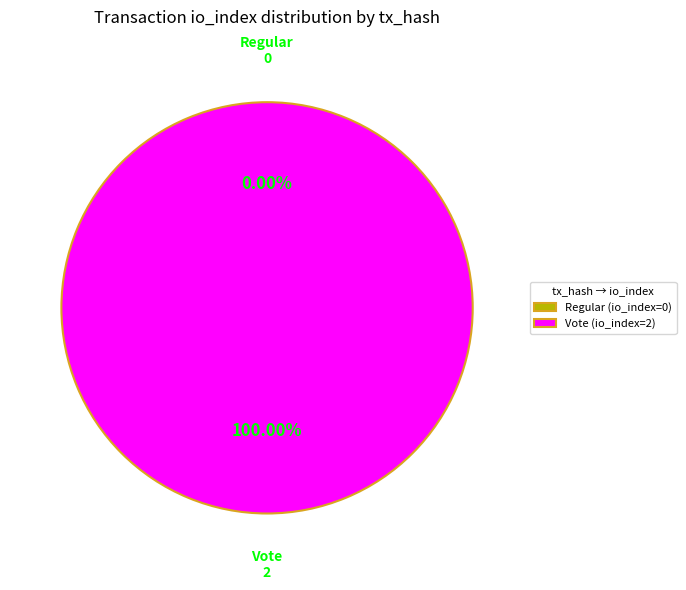

To the nearest percent, what is the difference between the Regular (io_index=0) and Vote (io_index=2) slice percentages?

100%